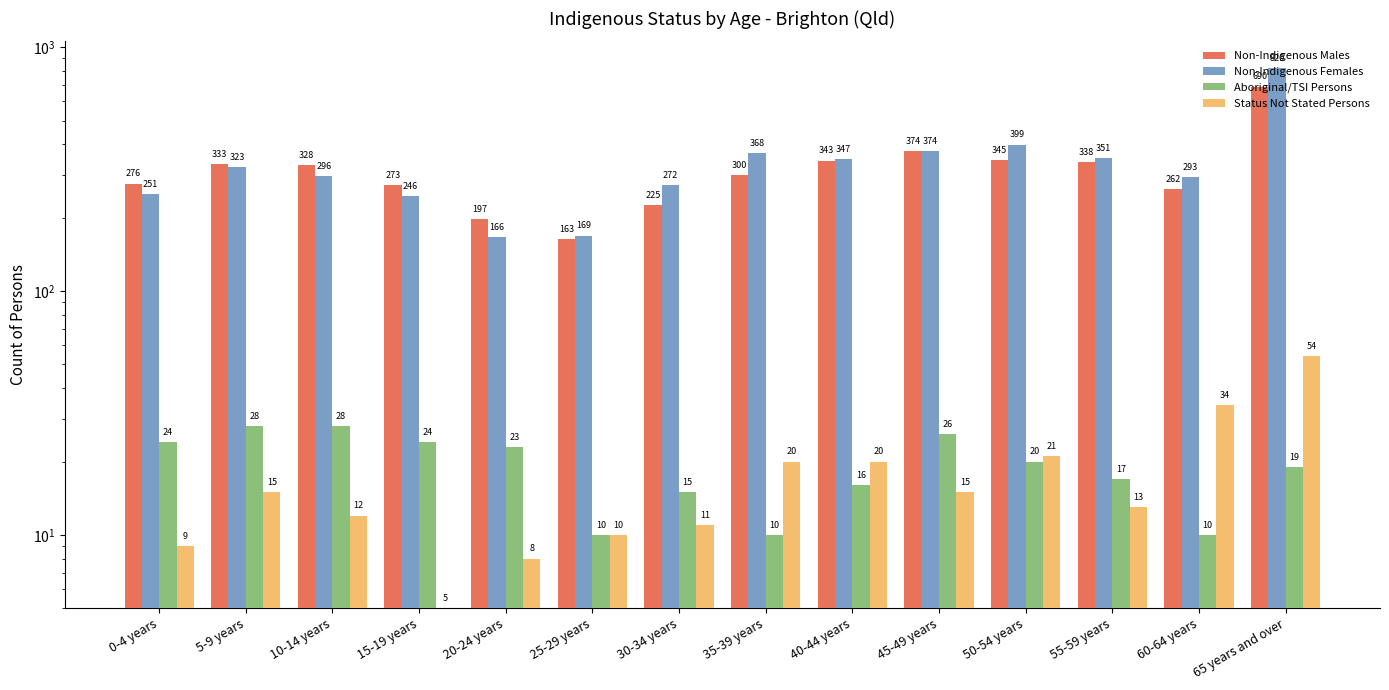

How many data points does each series have?

14